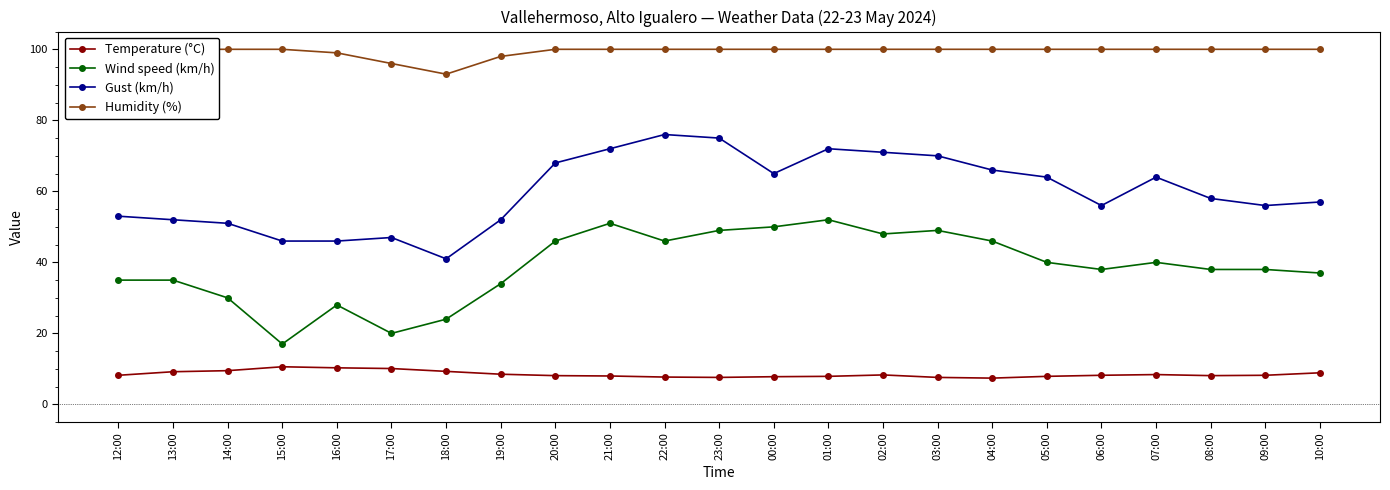

How many values in the Gust (km/h) series are below 58?

11